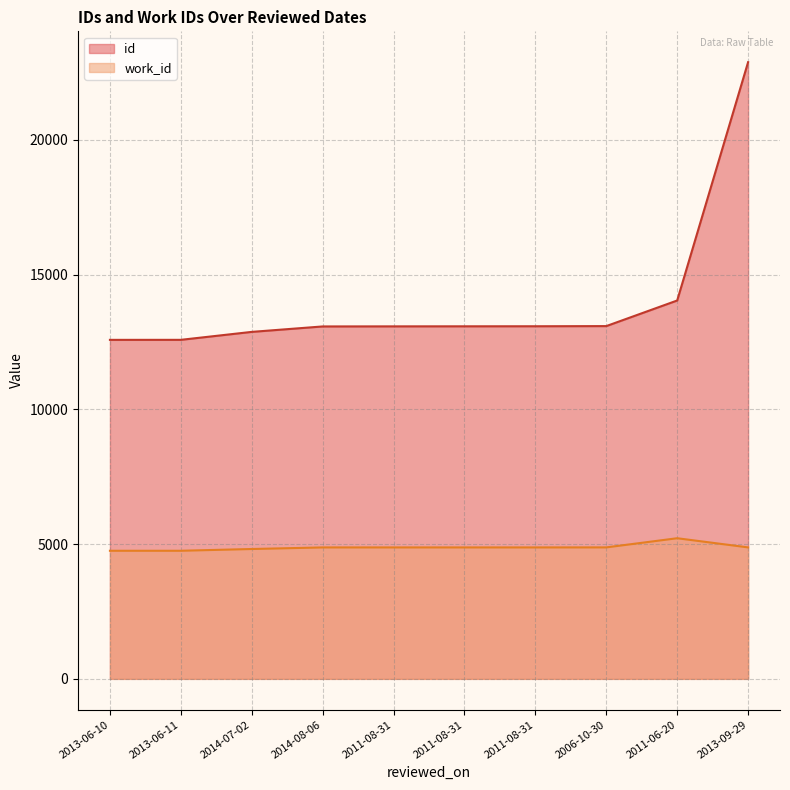

Is it true that work_id equals 4878 at 2011-08-31?

True